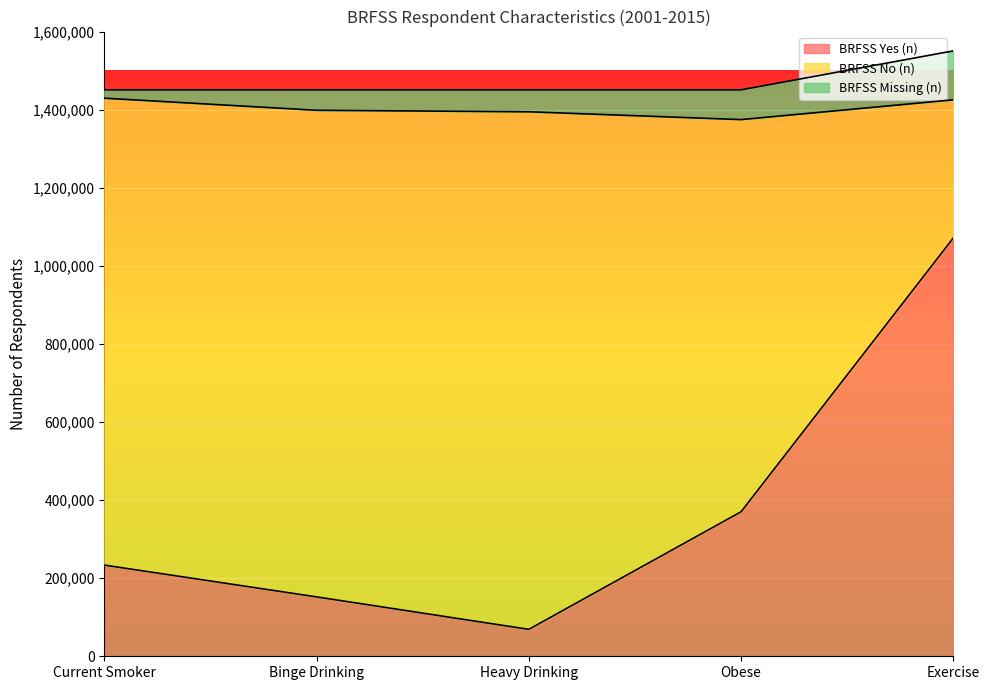

At how many categories does at least one series exceed 338172?

5